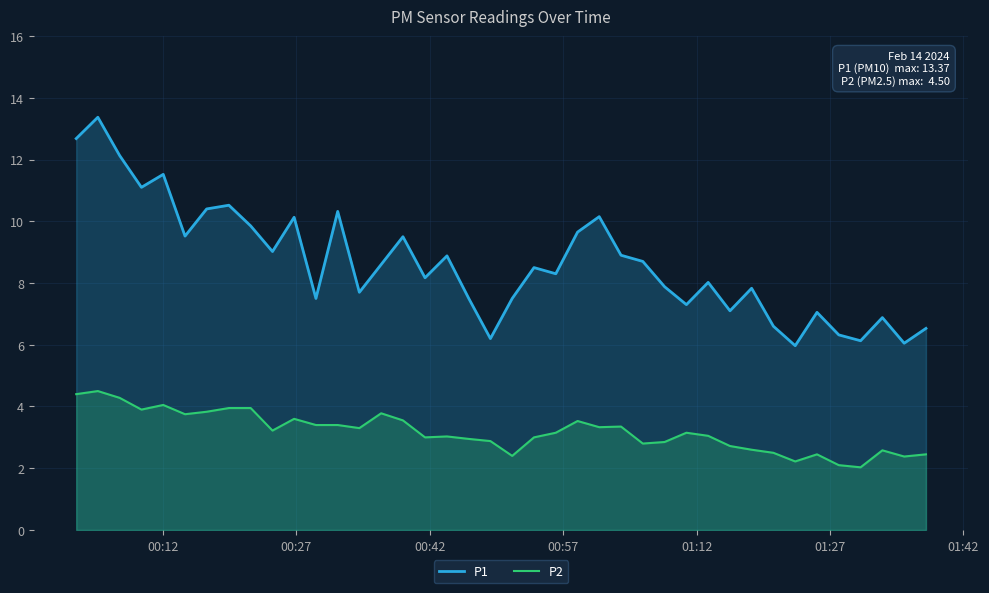

Which series has the widest spread of values?

P1